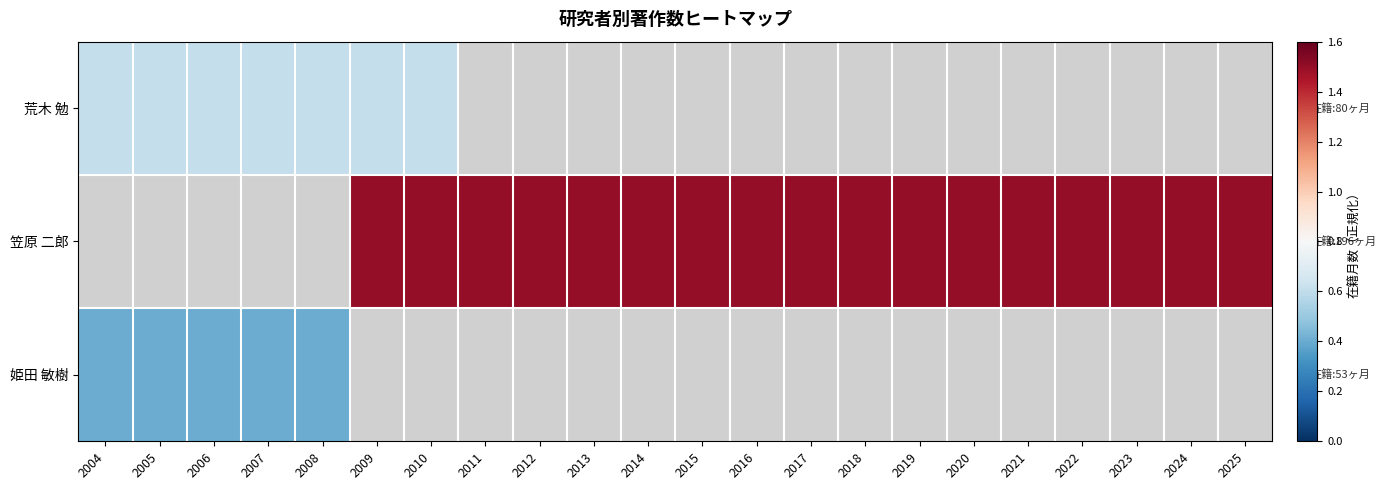

Rank the categories by 笠原 二郎 value from lowest to highest.

2004, 2005, 2006, 2007, 2008, 2009, 2010, 2011, 2012, 2013, 2014, 2015, 2016, 2017, 2018, 2019, 2020, 2021, 2022, 2023, 2024, 2025